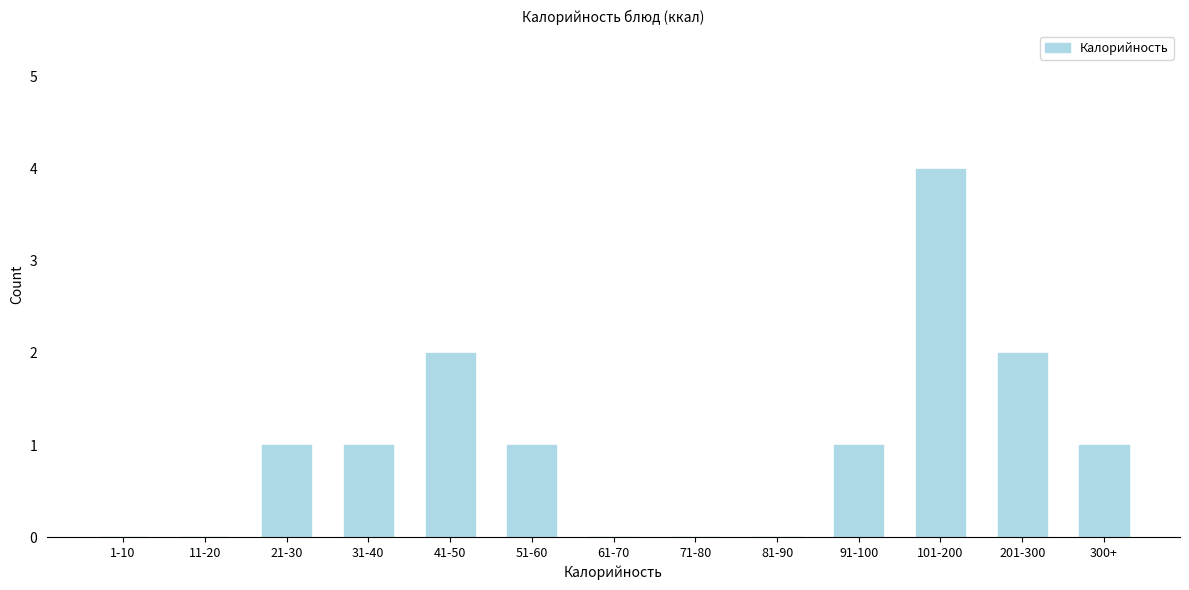

Reading left to right, what are all the values shown in this chart?

1-10=0	11-20=0	21-30=1	31-40=1	41-50=2	51-60=1	61-70=0	71-80=0	81-90=0	91-100=1	101-200=4	201-300=2	300+=1